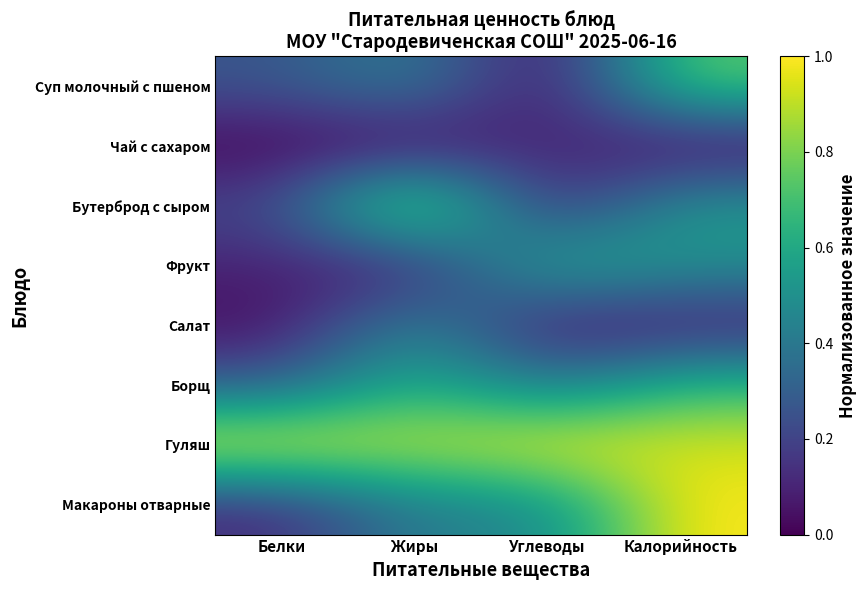

Reading left to right, what are all the values shown in this chart?

Суп молочный с пшеном: Белки=0.3	Жиры=0.4	Углеводы=0.0	Калорийность=0.8
Чай с сахаром: Белки=0.0	Жиры=0.0	Углеводы=0.1	Калорийность=0.0
Бутерброд с сыром: Белки=0.2	Жиры=1.0	Углеводы=0.1	Калорийность=0.5
Фрукт: Белки=0.1	Жиры=0.1	Углеводы=0.6	Калорийность=0.5
Салат: Белки=0.0	Жиры=0.5	Углеводы=0.0	Калорийность=0.1
Борщ: Белки=0.3	Жиры=0.7	Углеводы=0.4	Калорийность=0.7
Гуляш: Белки=1.0	Жиры=0.9	Углеводы=1.0	Калорийность=0.9
Макароны отварные: Белки=0.1	Жиры=0.4	Углеводы=0.4	Калорийность=1.0